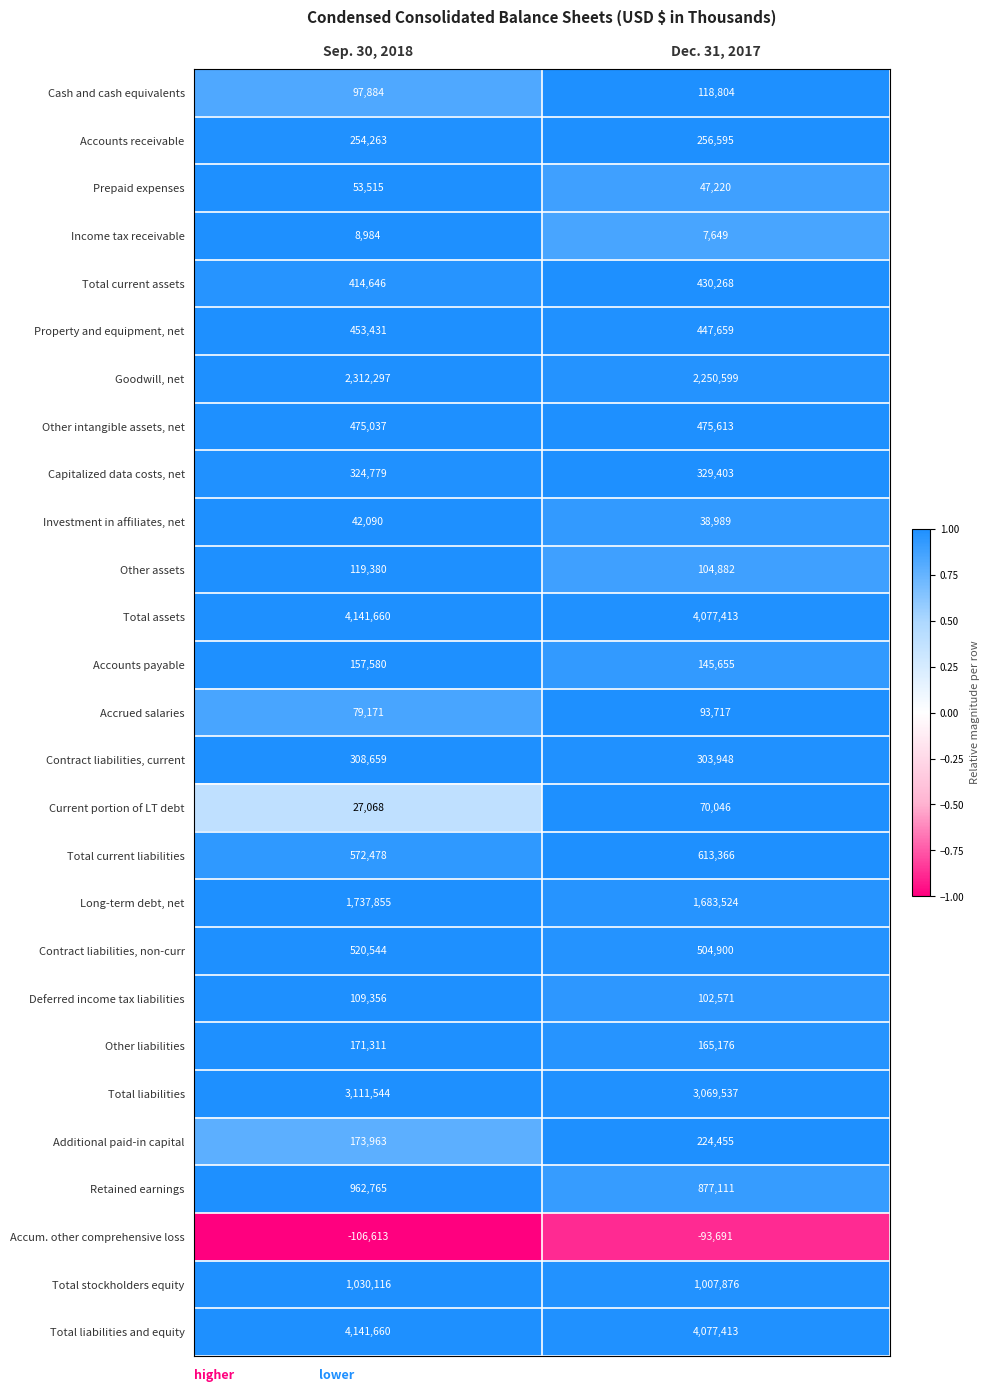

What value does the Capitalized data costs, net series have at Dec. 31, 2017?

329403